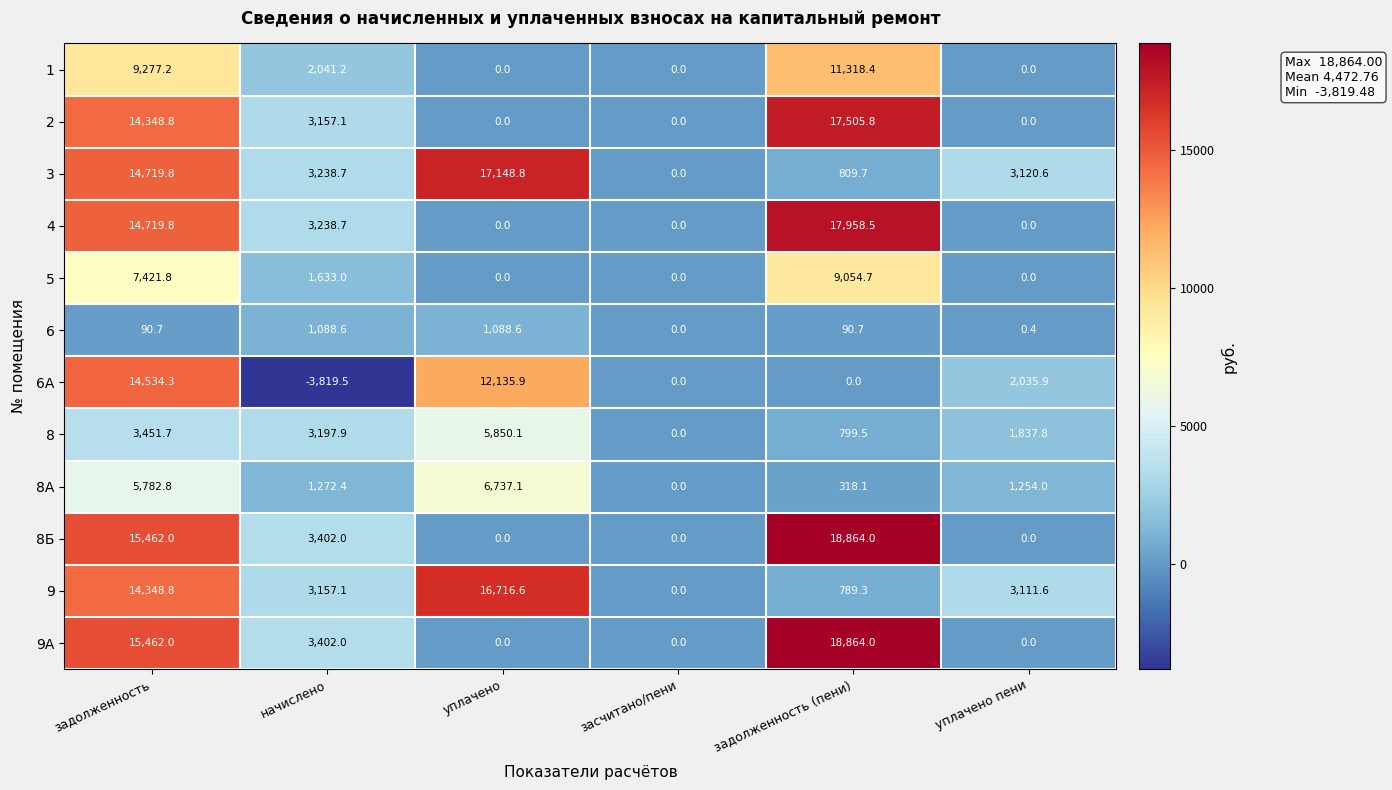

The 2 series shows 7889.9 at задолженность (пени). True or false?

False